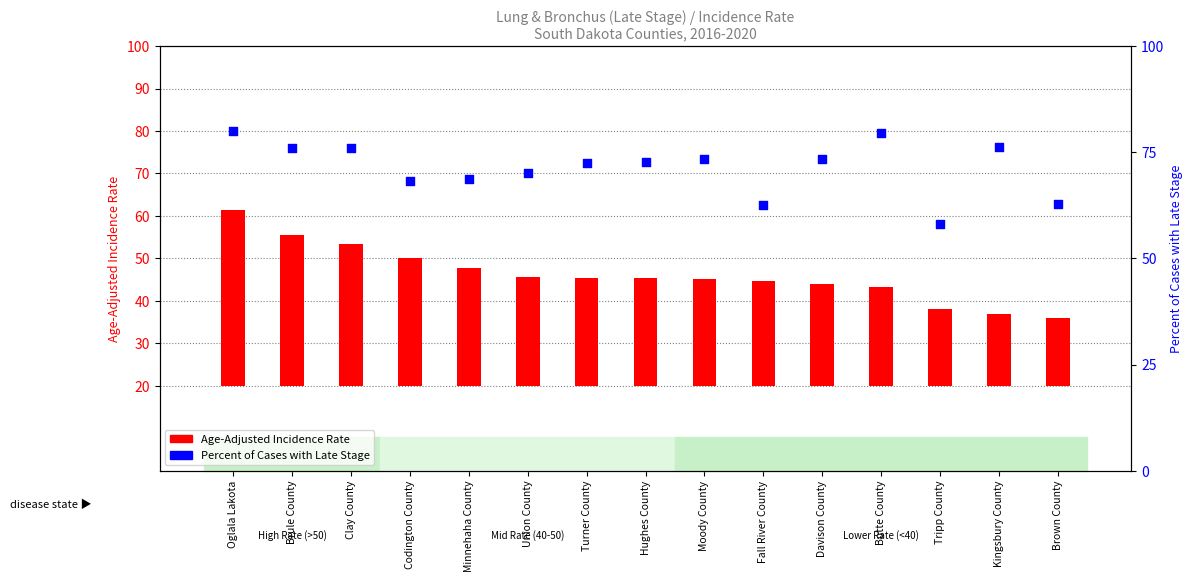

At which category is the sum across all series the highest?

Oglala Lakota